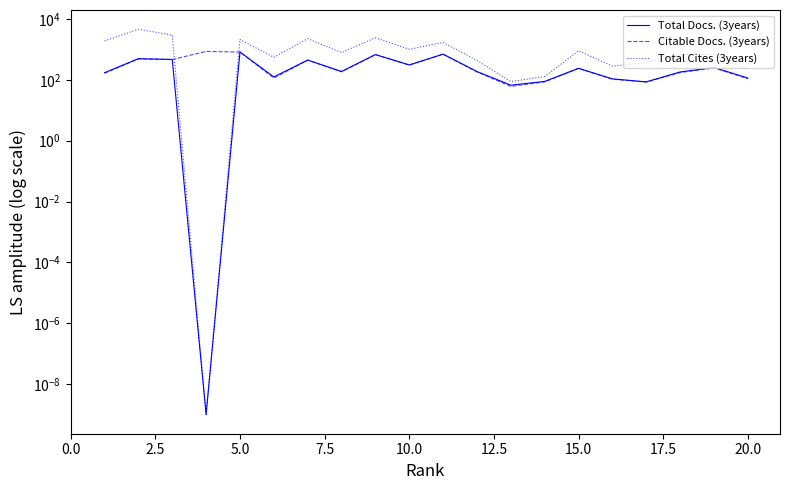

The Total Cites (3years) series shows 175.2 at 17.5. True or false?

False